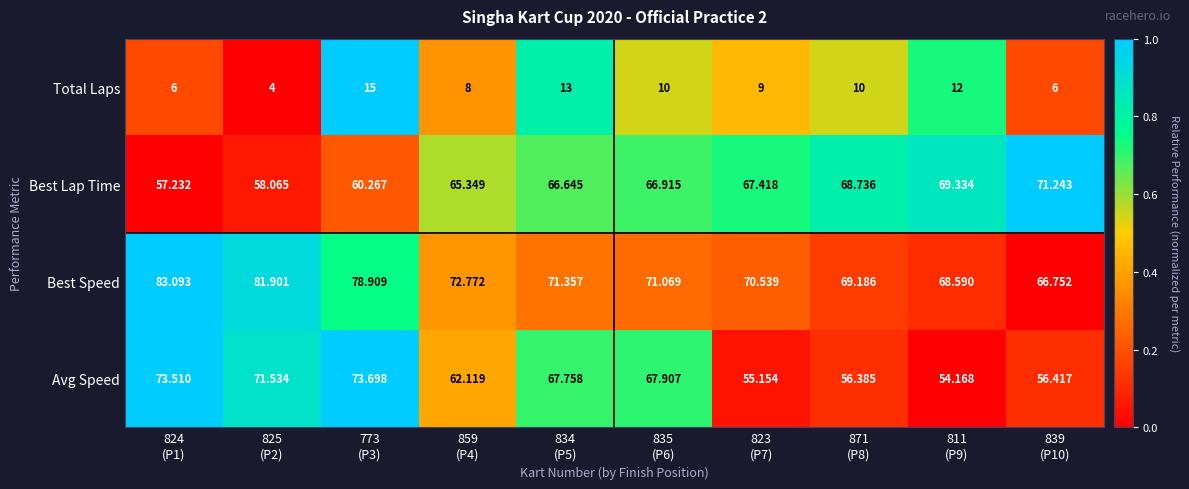

At which category is the sum across all series the highest?

773
(P3)